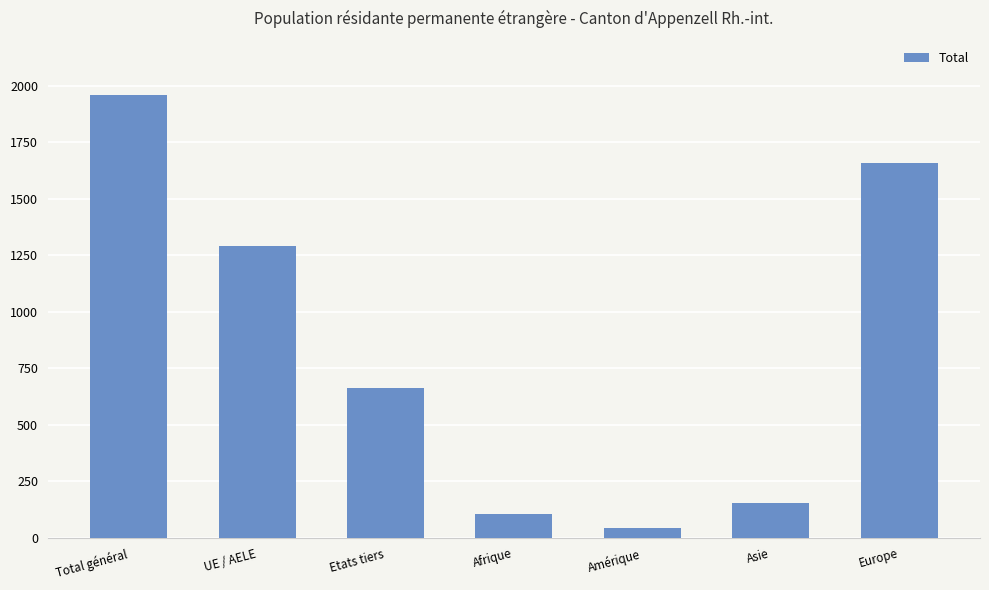

What is the average value?

839